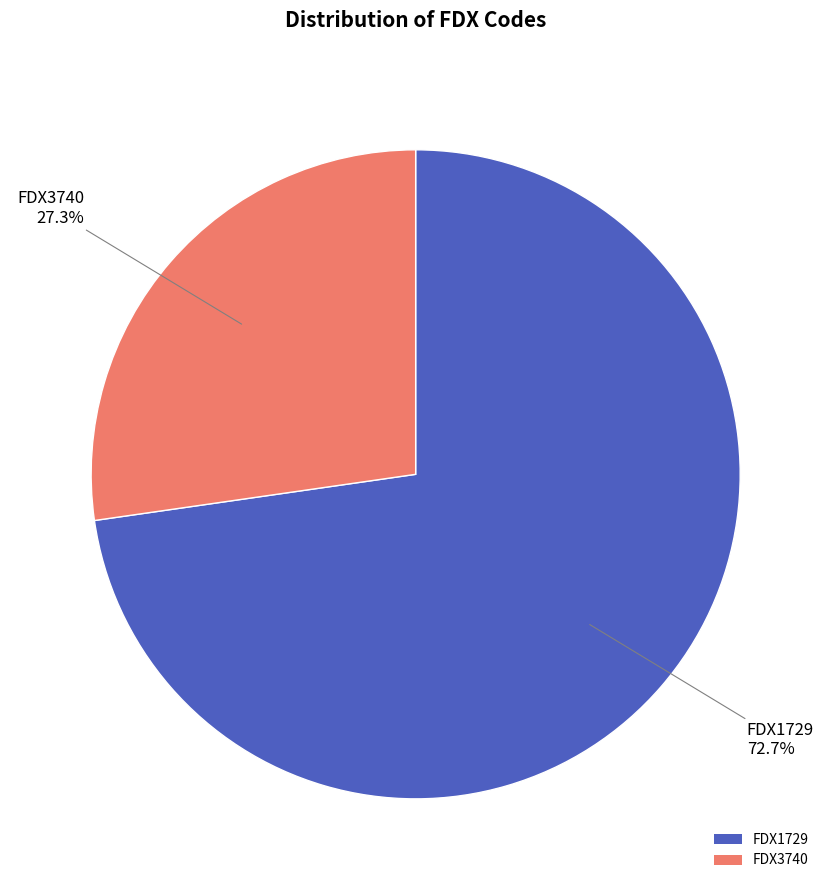

Rank the categories by value from highest to lowest.

FDX1729, FDX3740